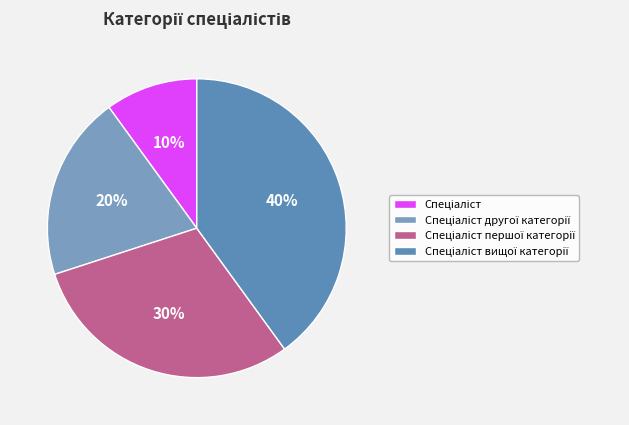

True or false: Спеціаліст accounts for 10% of the total.

True